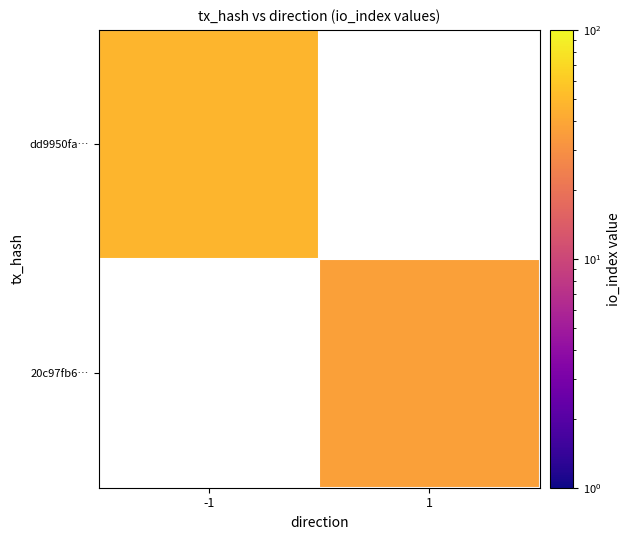

The value of dd9950fa… at -1 is 22.7. True or false?

False